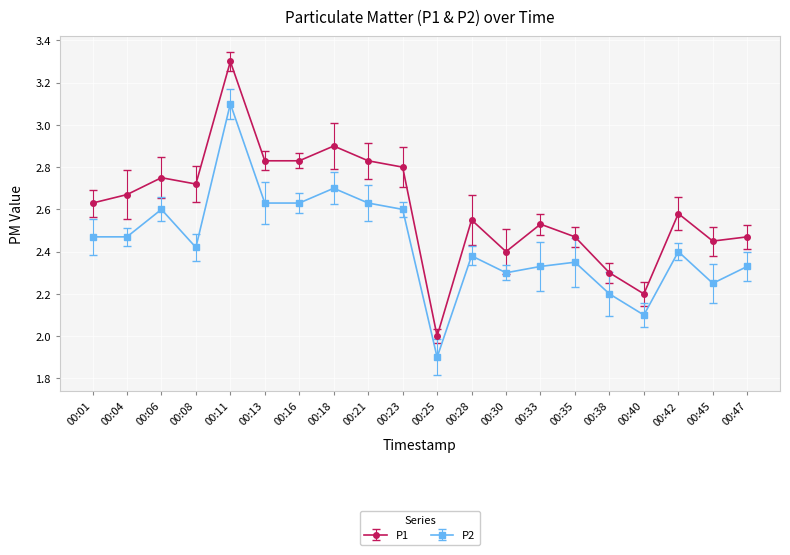

Where is the first local maximum for P2?

00:06